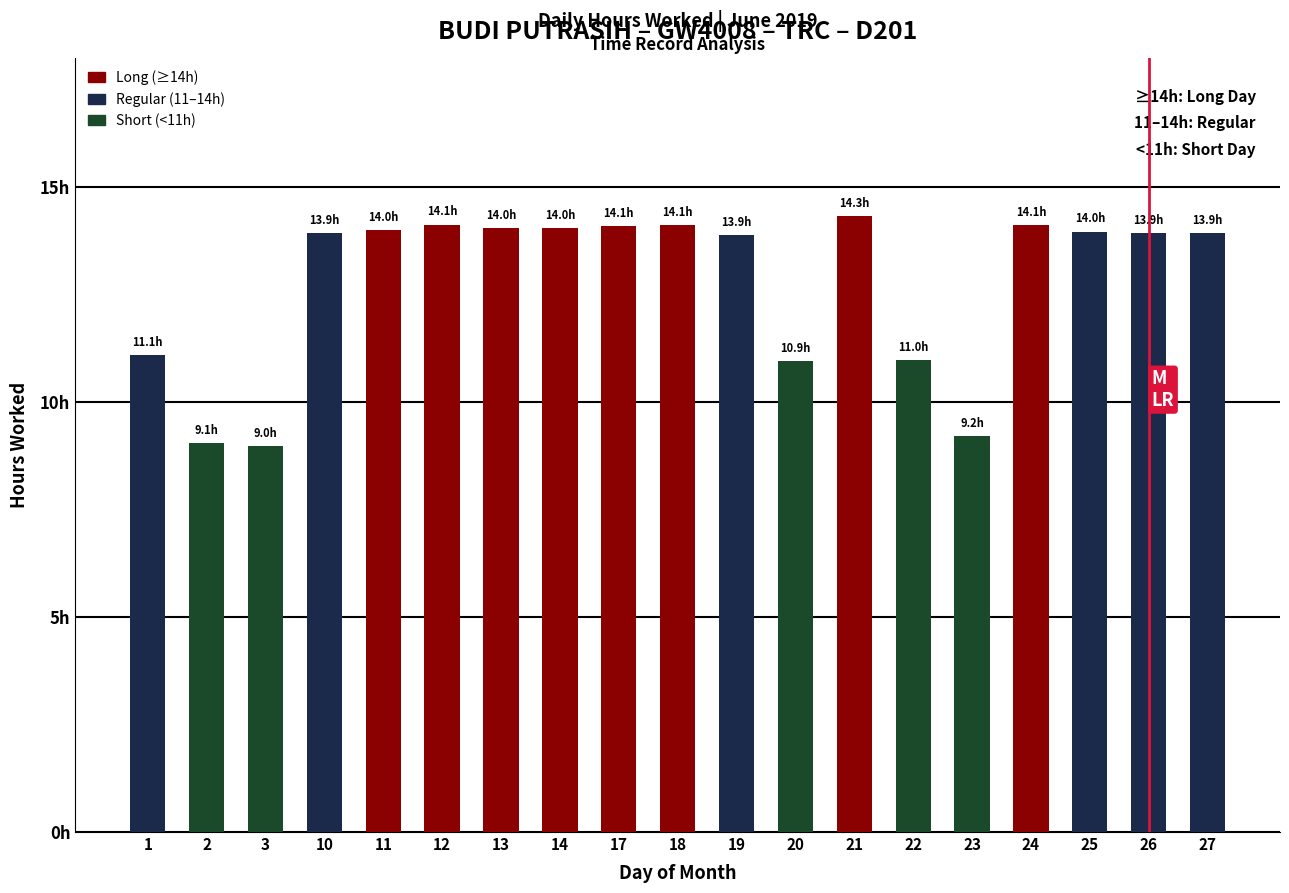

Are the bars horizontal?

No